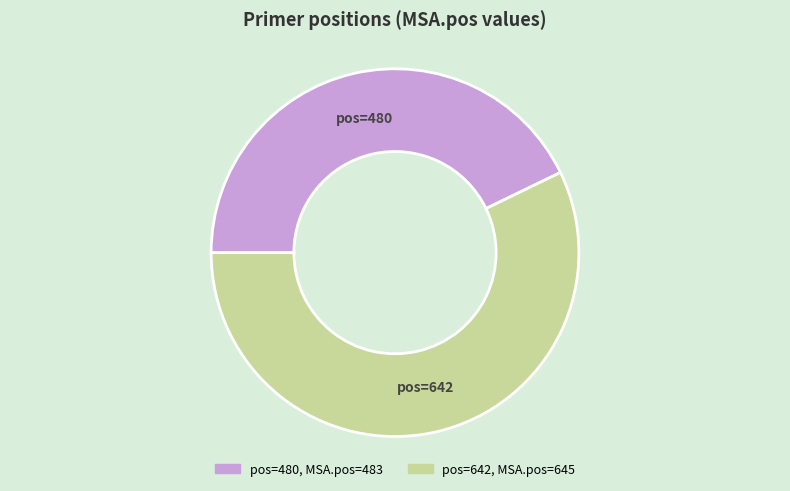

Does any single category account for the majority?

Yes